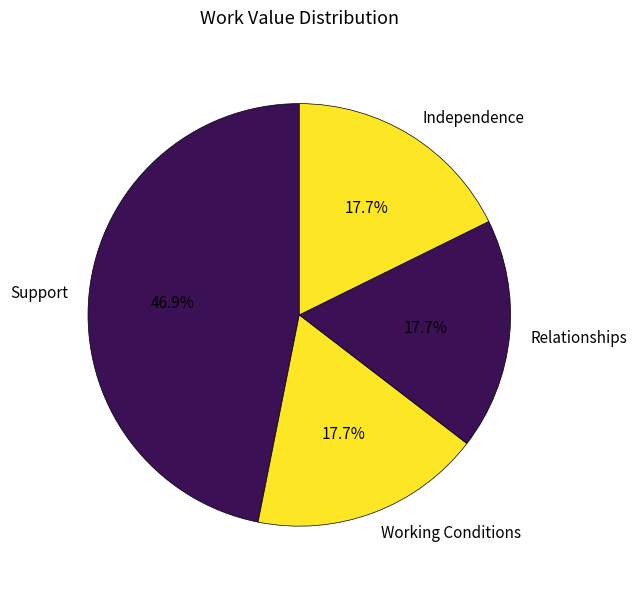

Is there any slice that represents more than half of the pie?

No